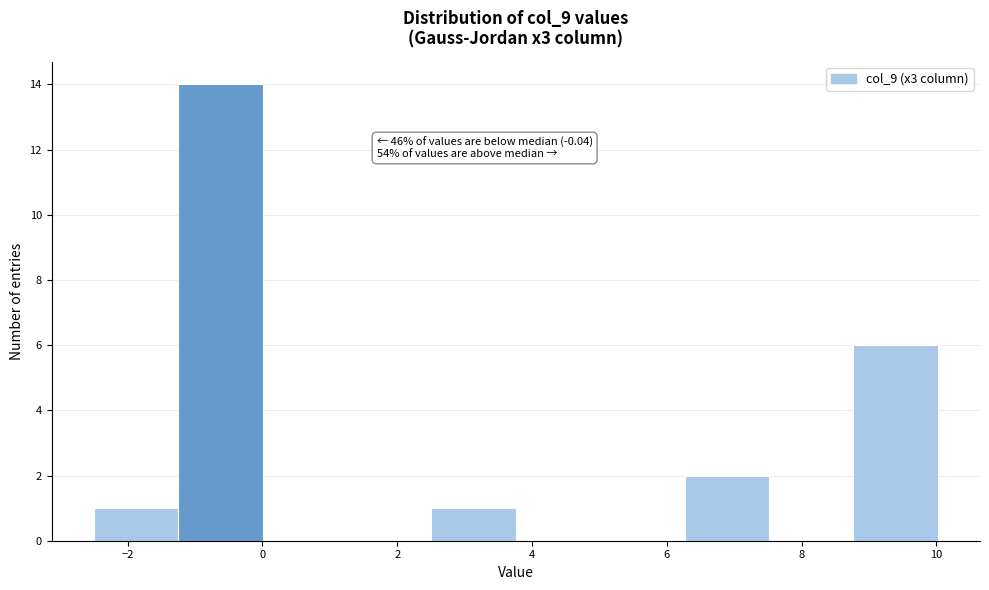

Over which range of the x-axis is the bar tallest?

-1.2 to 0.0